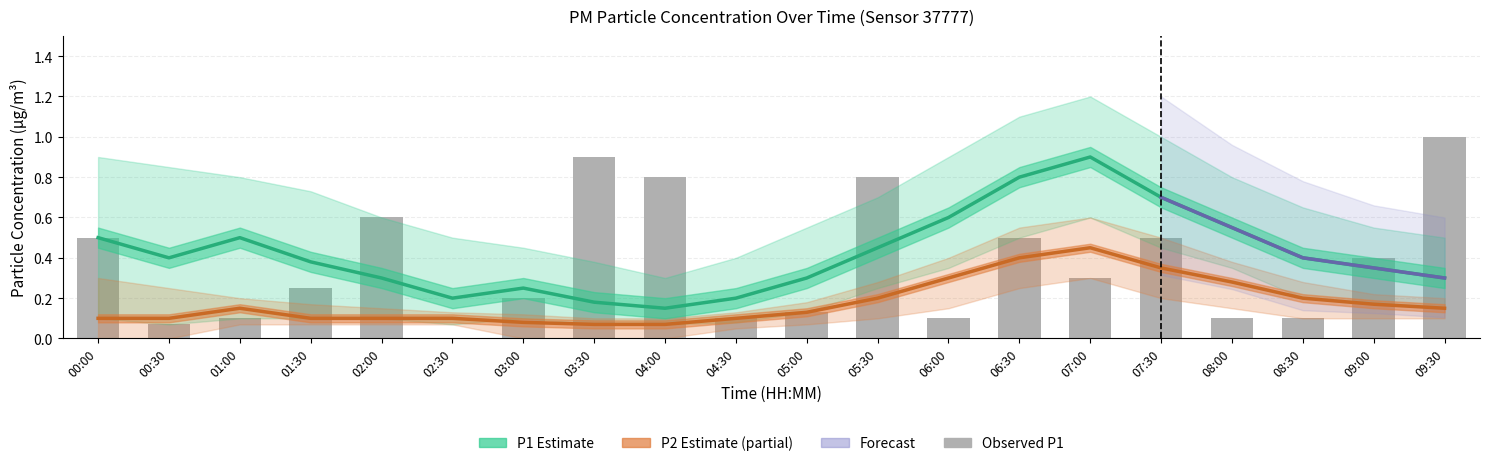

What is the value of the P2 bar at the 2nd from the left?

0.1